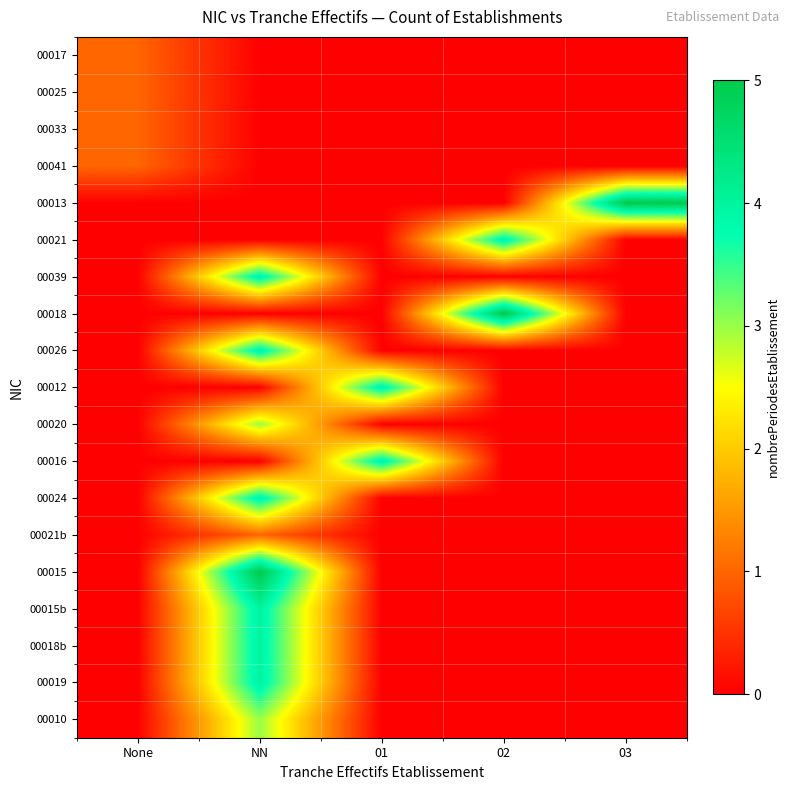

At how many categories does at least one series exceed 4?

3